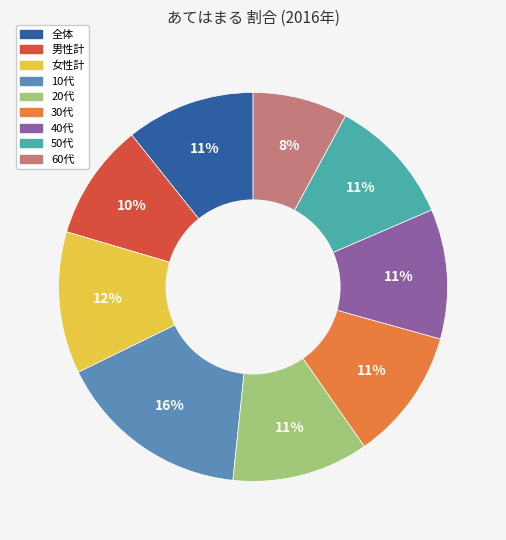

True or false: 男性計 accounts for 10% of the total.

True